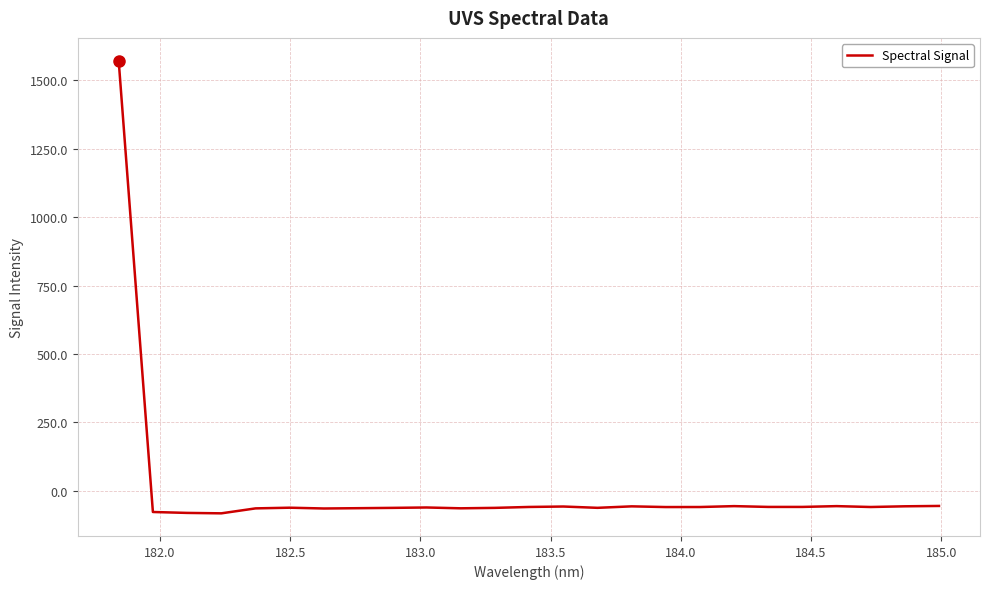

What is the maximum value shown in the chart?

1571.7